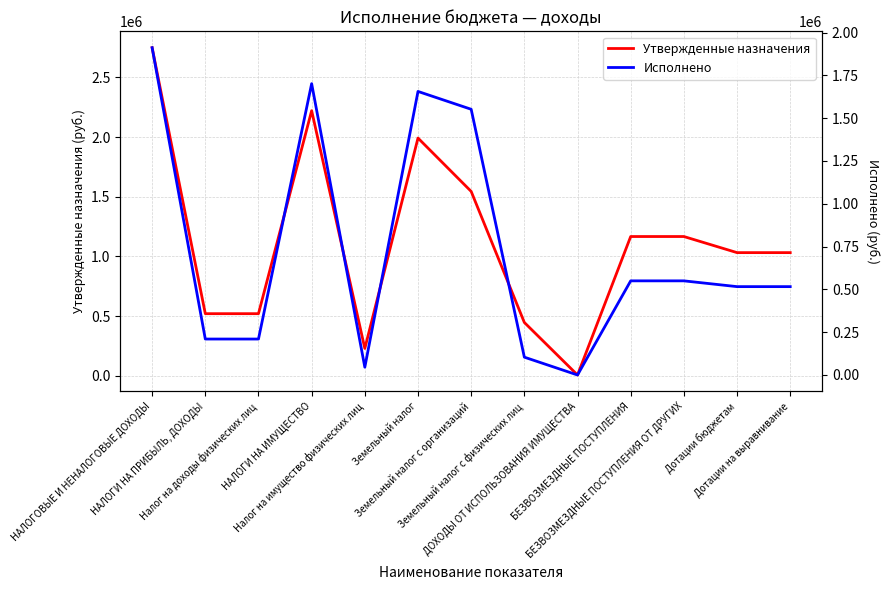

Where does the Утвержденные назначения series first go above 1032200?

НАЛОГОВЫЕ И НЕНАЛОГОВЫЕ ДОХОДЫ